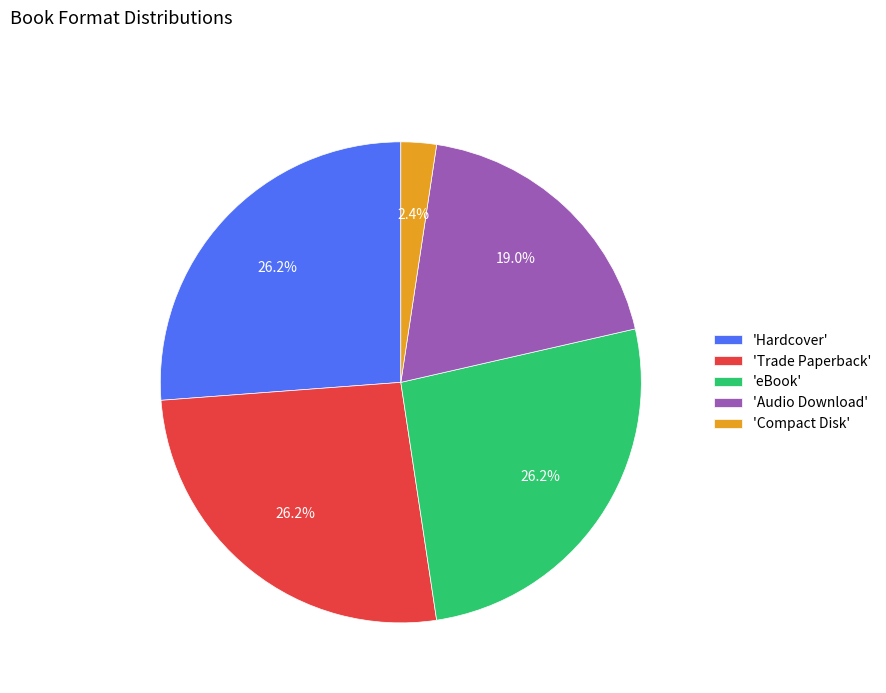

Which slice is the smallest?

'Compact Disk'